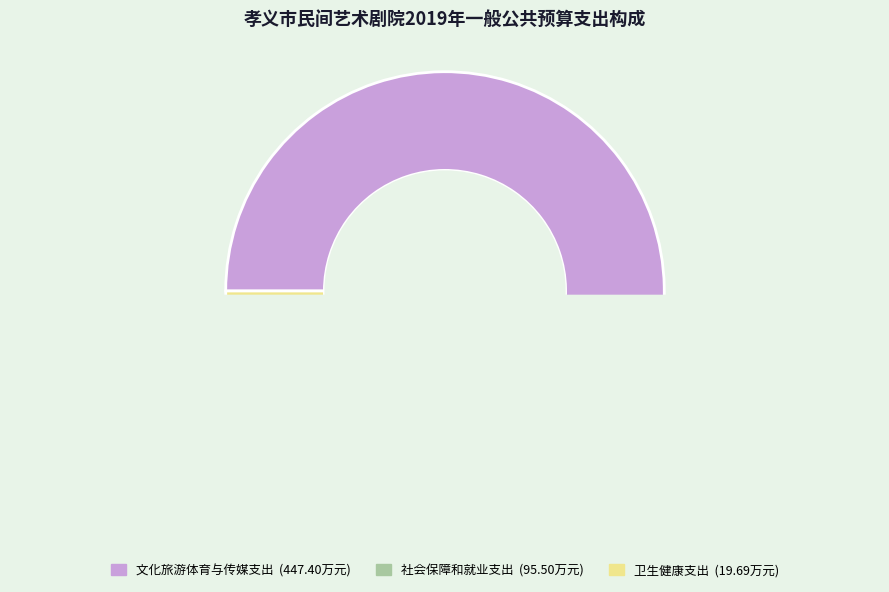

To the nearest percent, what is the difference between the largest and smallest slice percentages?

76%